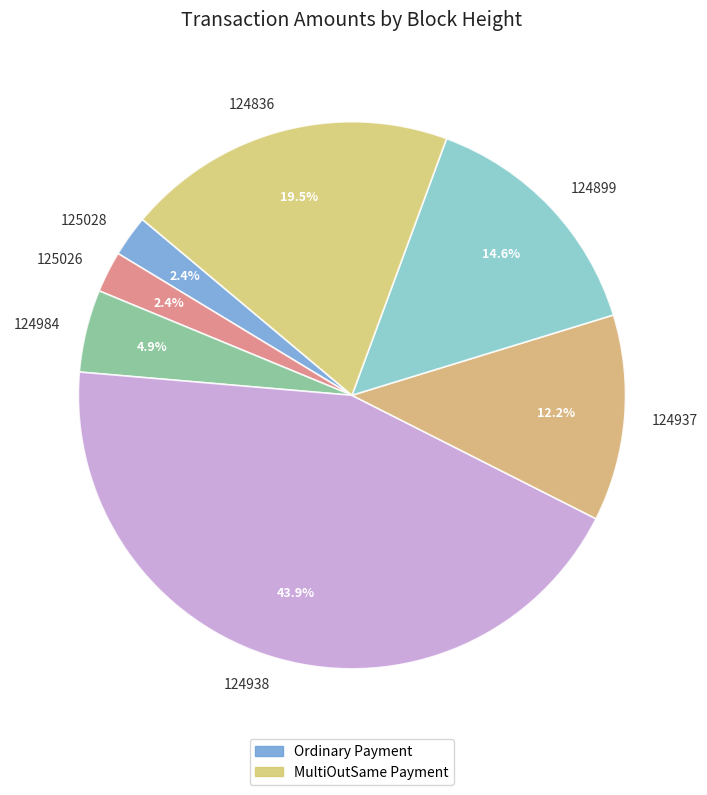

What is the largest slice in the pie chart?

124938